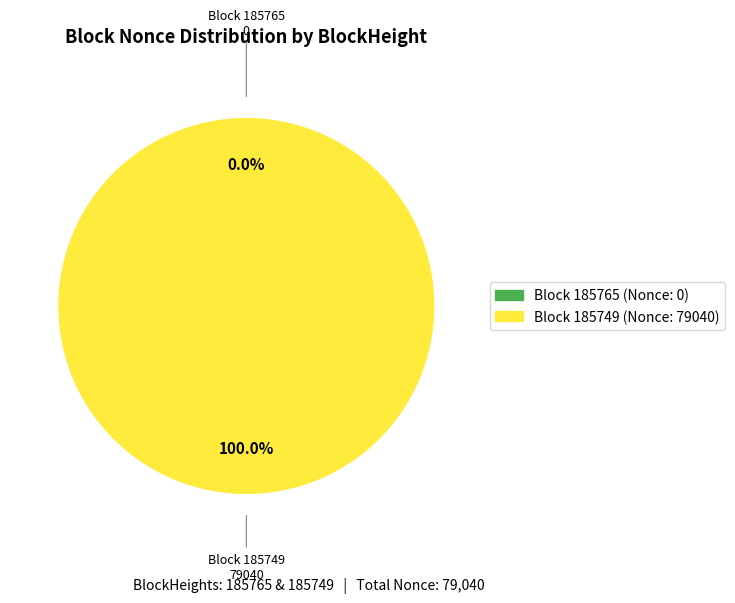

The 185749 slice represents 100% of the pie. True or false?

True